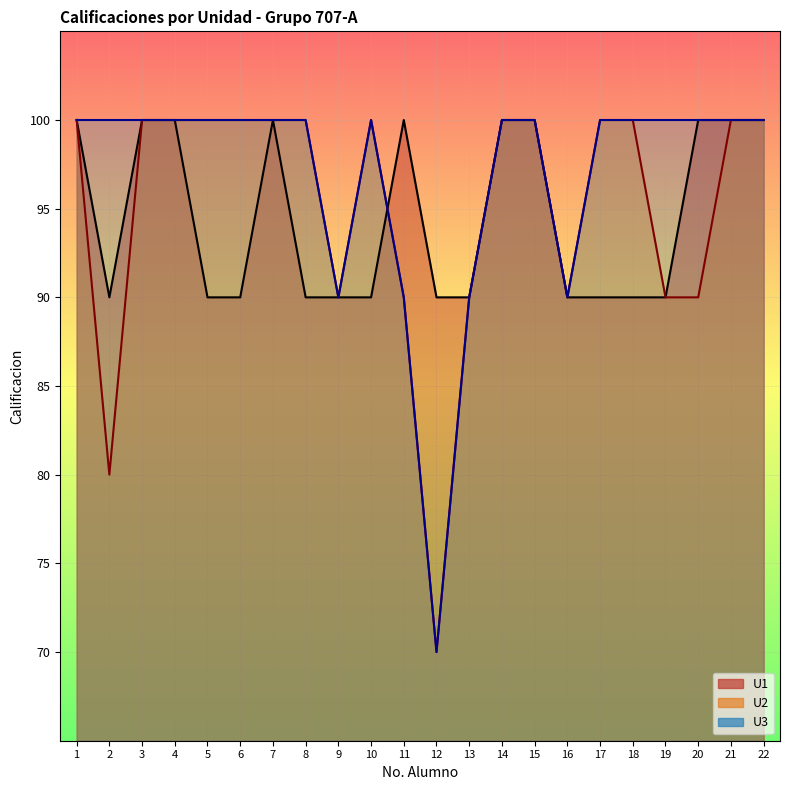

What is the difference between the second highest and minimum values in the U1 series?

10